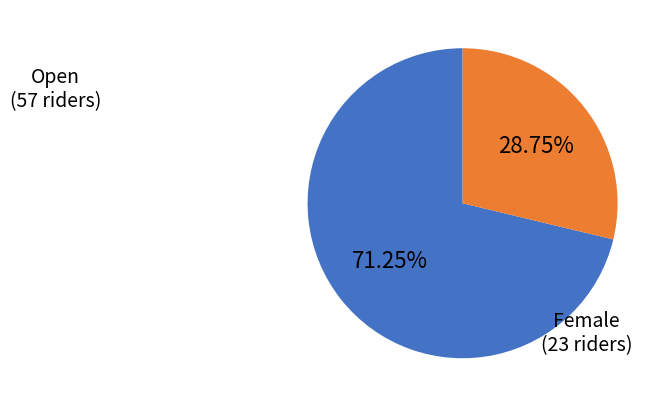

Is there any slice that represents more than half of the pie?

Yes